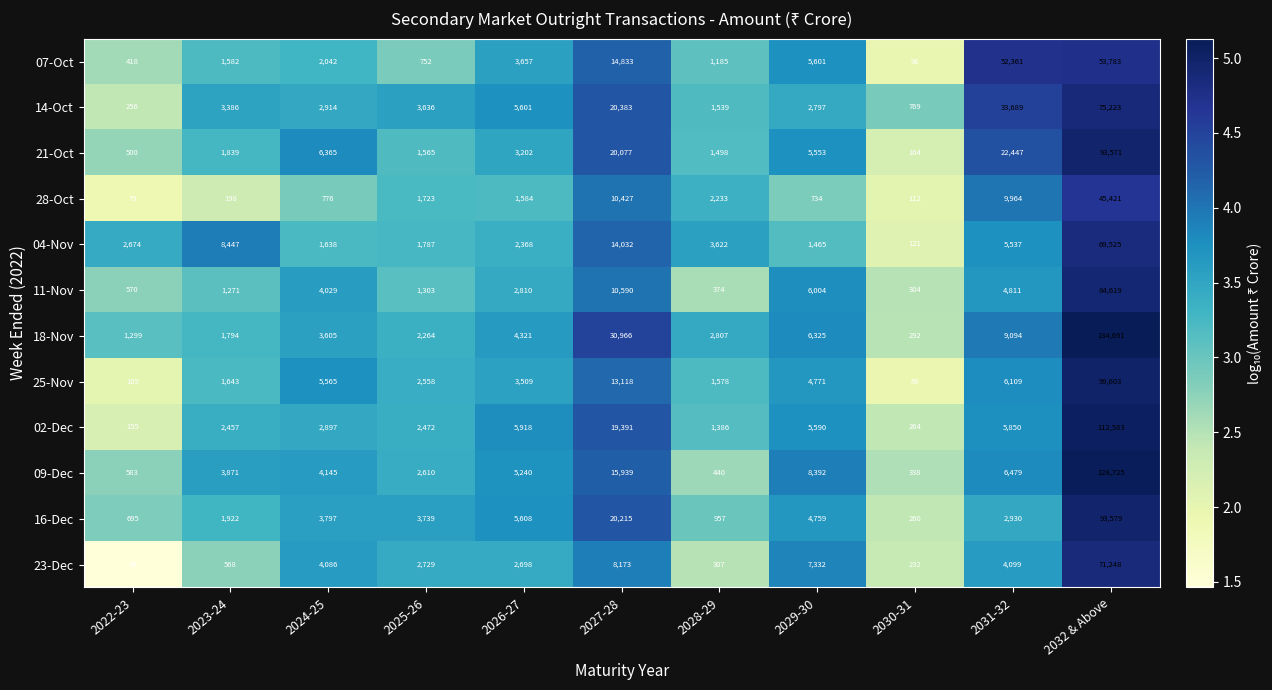

The 23-Dec series shows 2698 at 2026-27. True or false?

True